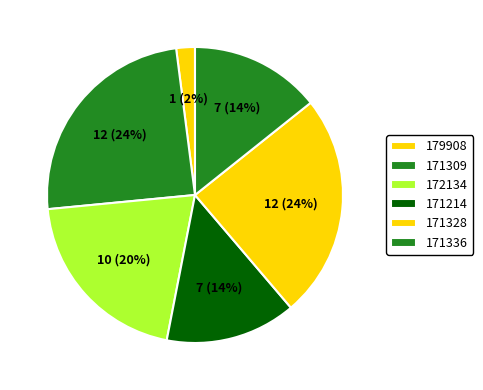

To the nearest percent, what is the combined percentage of 171214 and 171336?

29%